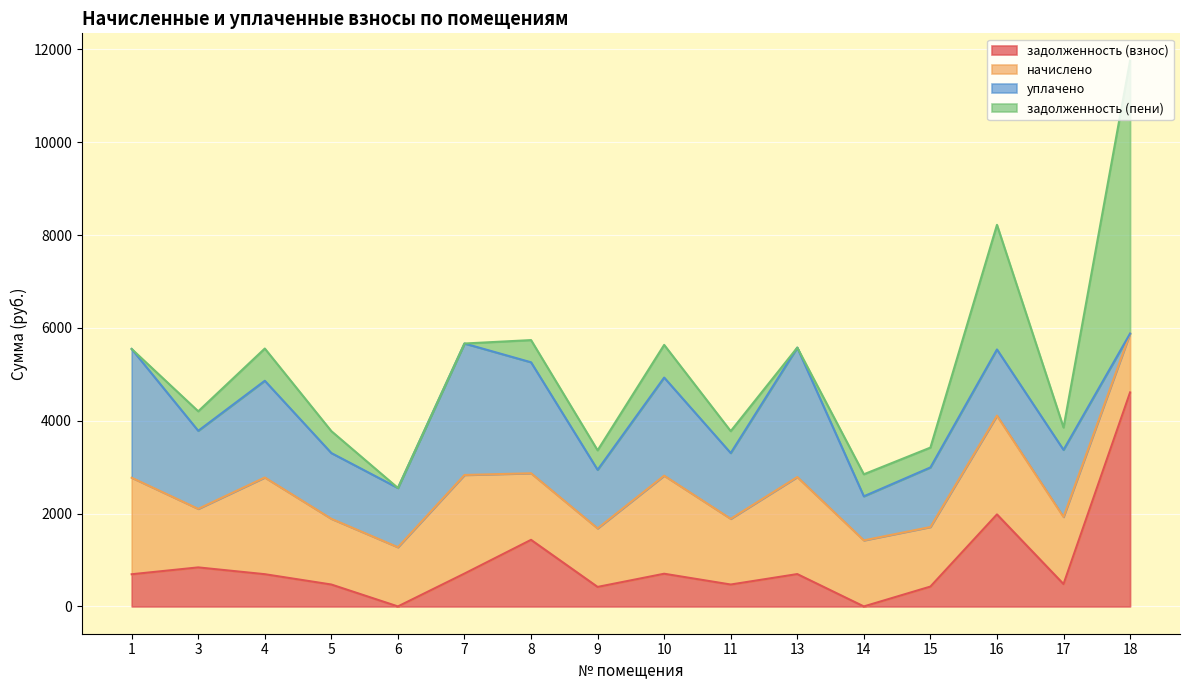

Reading left to right, extract all data points from this chart.

задолженность (взнос): 693.2	840.6	694.4	471.9	0.0	707.9	1434.2	420.3	704.2	471.9	696.8	0.0	427.7	1982.1	481.8	4609.9
начислено: 2079.5	1261.0	2083.2	1415.8	1275.7	2123.7	1434.2	1261.0	2112.7	1415.8	2090.5	1423.2	1283.1	2127.4	1445.3	1268.3
уплачено: 2772.6	1681.3	2083.2	1415.8	1275.7	2831.6	2390.4	1261.0	2112.7	1415.8	2787.4	948.8	1283.1	1425.5	1445.3	0.0
задолженность (пени): 0.0	420.3	694.4	471.9	0.0	0.0	478.1	420.3	704.2	471.9	0.0	474.4	427.7	2684.0	481.8	5878.2